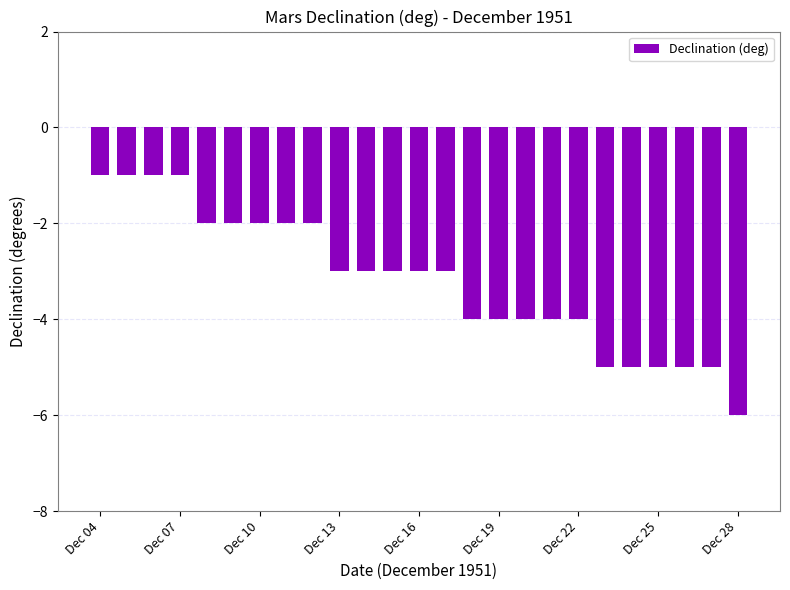

What is the sum of all values?

-80